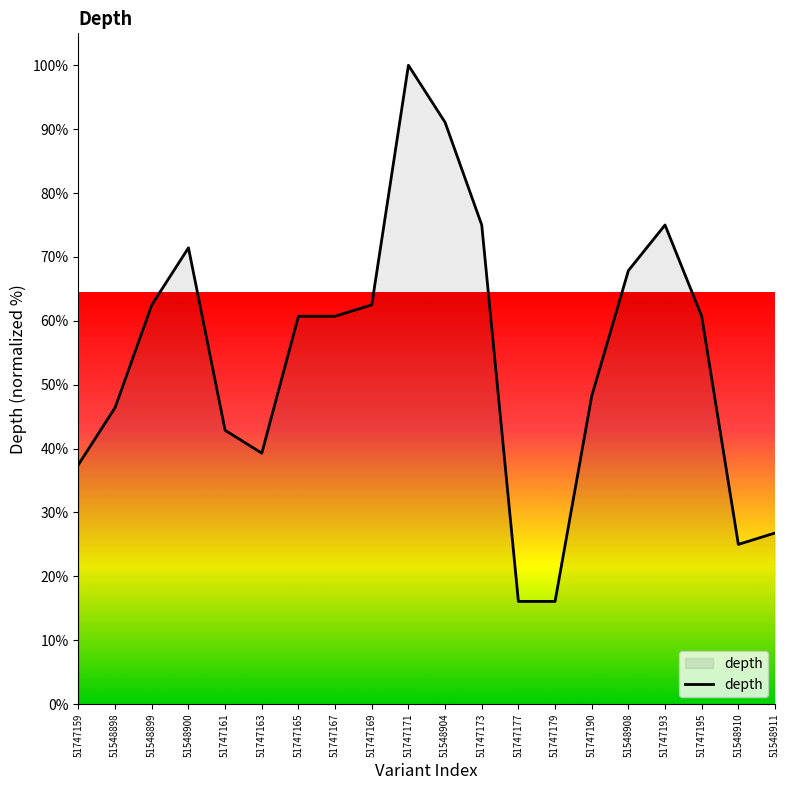

Reading right to left, extract all data points from this chart.

51548911=26.8	51548910=25.0	51747195=60.7	51747193=75.0	51548908=67.9	51747190=48.2	51747179=16.1	51747177=16.1	51747173=75.0	51548904=91.1	51747171=100.0	51747169=62.5	51747167=60.7	51747165=60.7	51747163=39.3	51747161=42.9	51548900=71.4	51548899=62.5	51548898=46.4	51747159=37.5